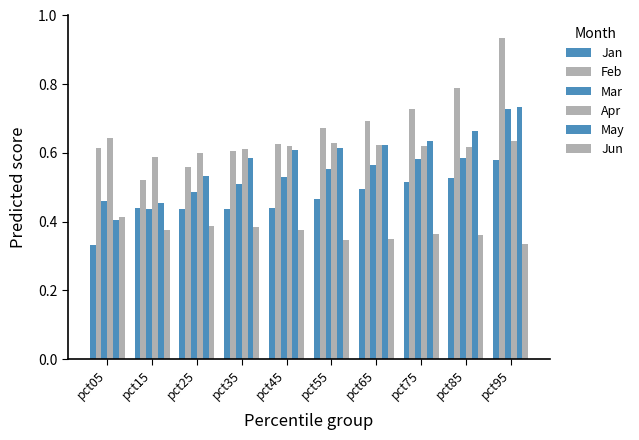

Are the bars horizontal?

No